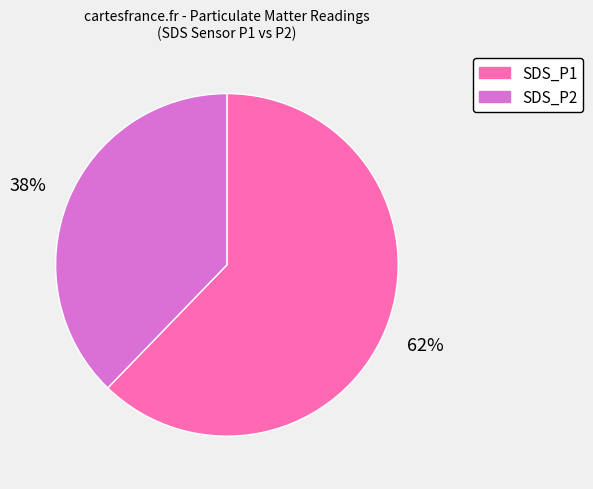

Do SDS_P2 and SDS_P1 together represent more than half of the pie?

Yes